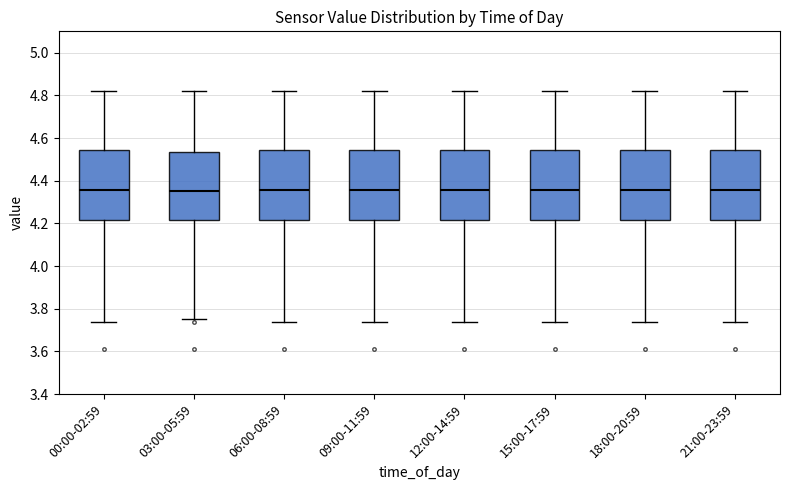

Reading left to right, read every box against the y-axis: the position of its median line, the range the box covers, and the ends of its whiskers. The values are not printed on the chart, so give them approximately, as read against the axis.

00:00-02:59: median 4.36, box 4.22 to 4.54, whiskers 3.74 to 4.82
03:00-05:59: median 4.36, box 4.22 to 4.54, whiskers 3.76 to 4.82
06:00-08:59: median 4.36, box 4.22 to 4.54, whiskers 3.74 to 4.82
09:00-11:59: median 4.36, box 4.22 to 4.54, whiskers 3.74 to 4.82
12:00-14:59: median 4.36, box 4.22 to 4.54, whiskers 3.74 to 4.82
15:00-17:59: median 4.36, box 4.22 to 4.54, whiskers 3.74 to 4.82
18:00-20:59: median 4.36, box 4.22 to 4.54, whiskers 3.74 to 4.82
21:00-23:59: median 4.36, box 4.22 to 4.54, whiskers 3.74 to 4.82